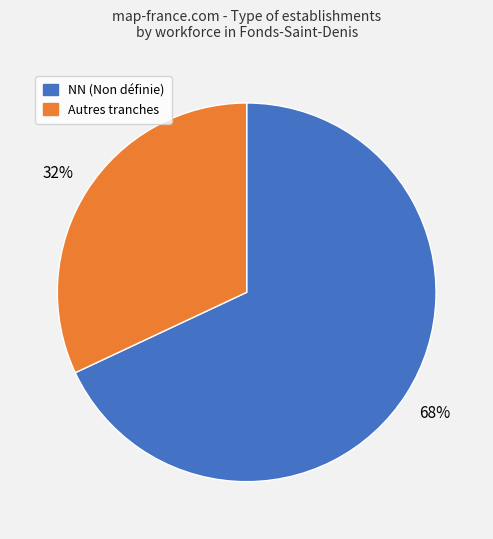

To the nearest percent, what is the average slice percentage?

50%